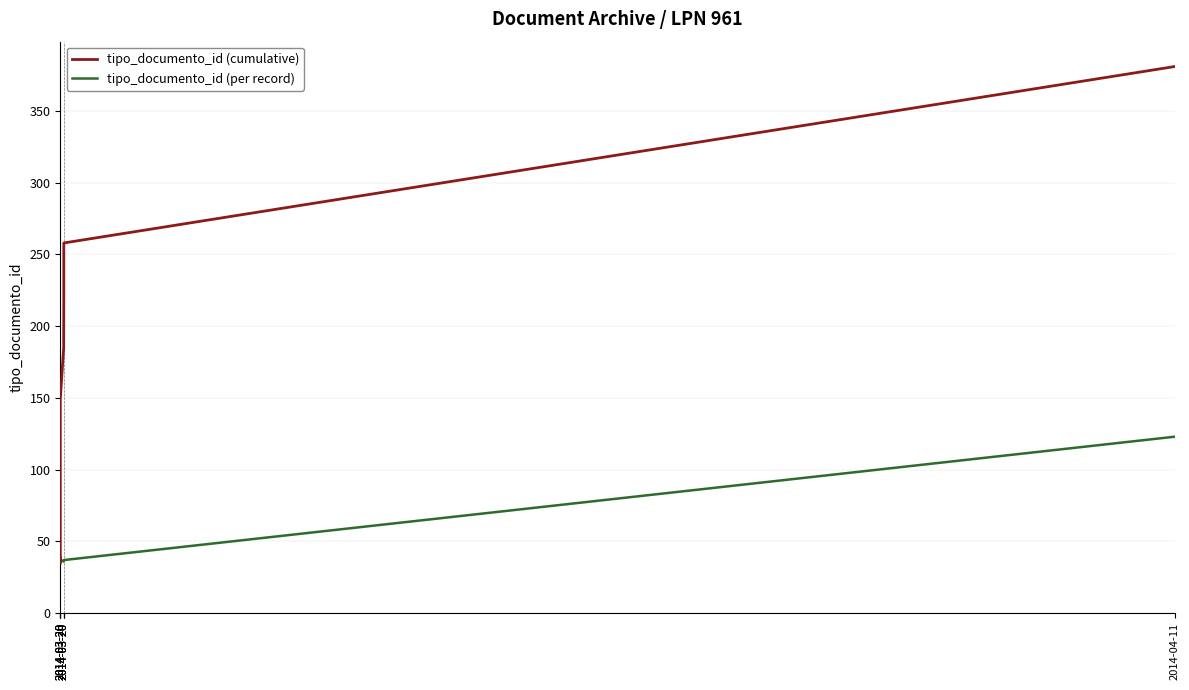

True or false: tipo_documento_id (cumulative) and tipo_documento_id (per record) cross at least once.

False